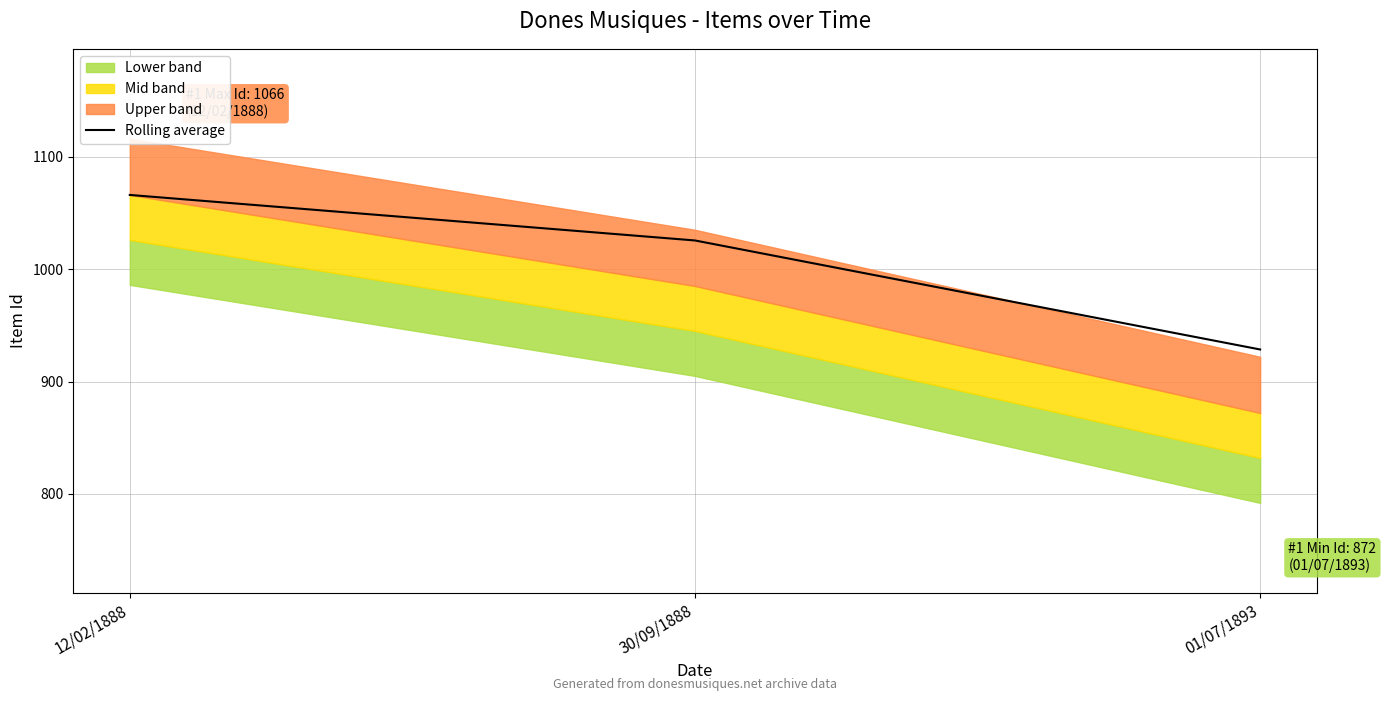

Reading left to right, list all the values displayed in this chart.

1066.0	1025.5	928.5